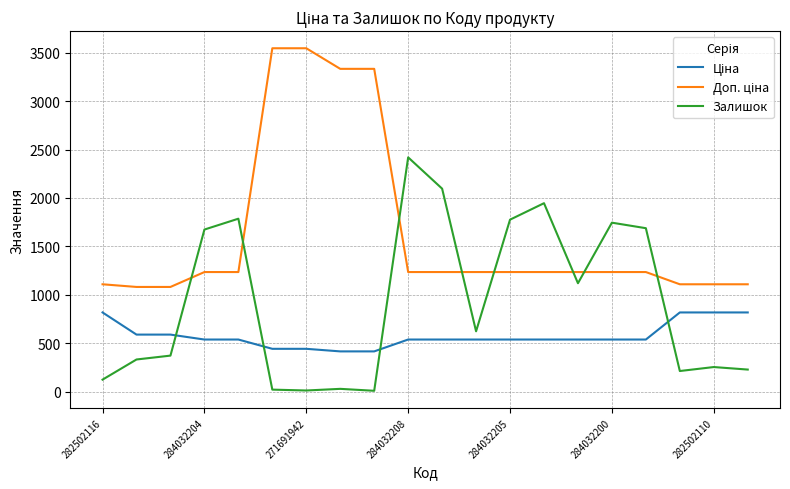

What is the maximum value for Залишок?

2419.0